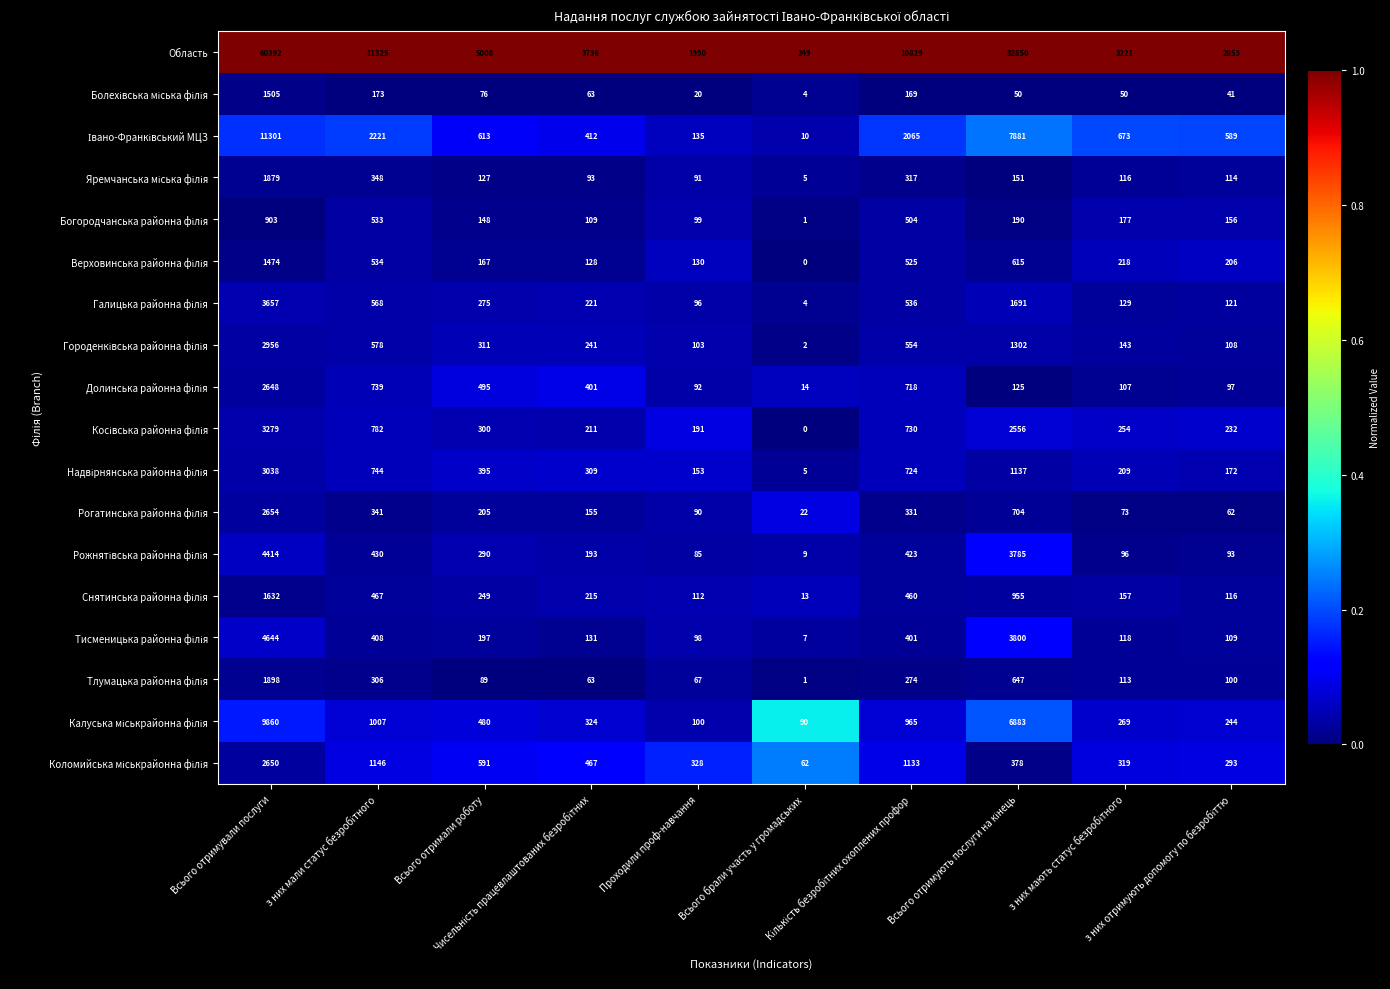

Which series has the largest range (max minus min)?

Область